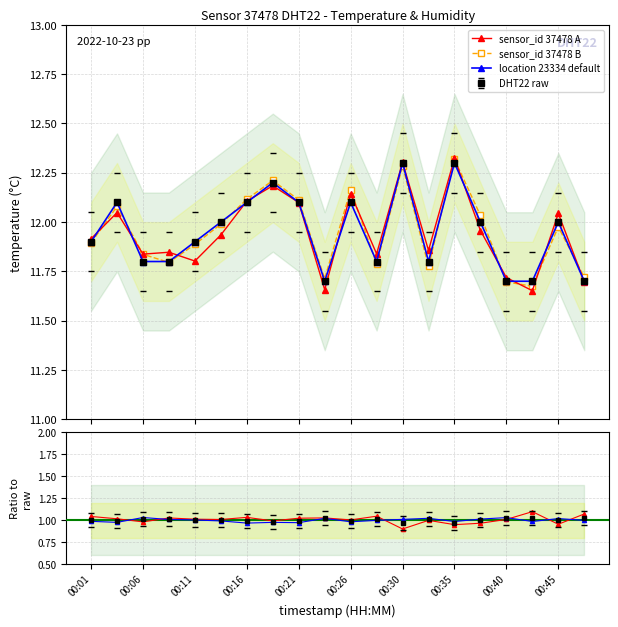

Is it true that sensor_id 37478 A equals 3.2 at 15?

False